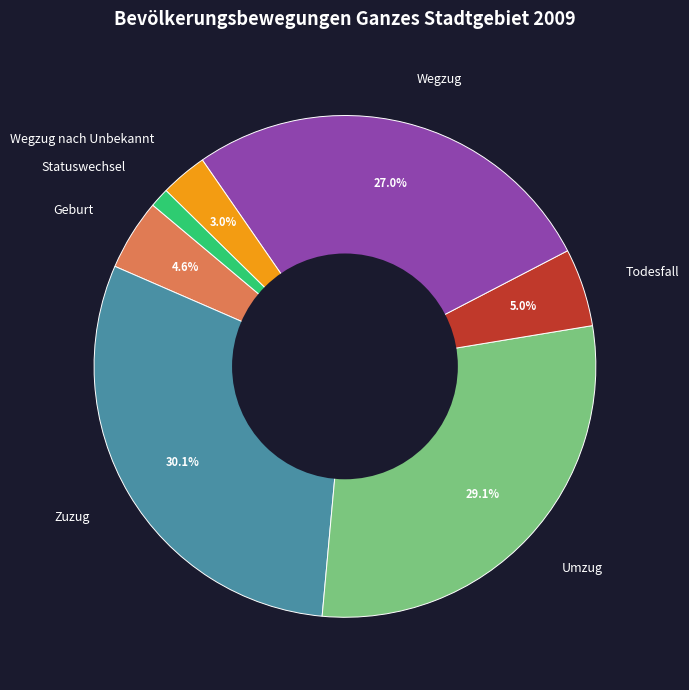

To the nearest percent, what is the average slice percentage?

14%